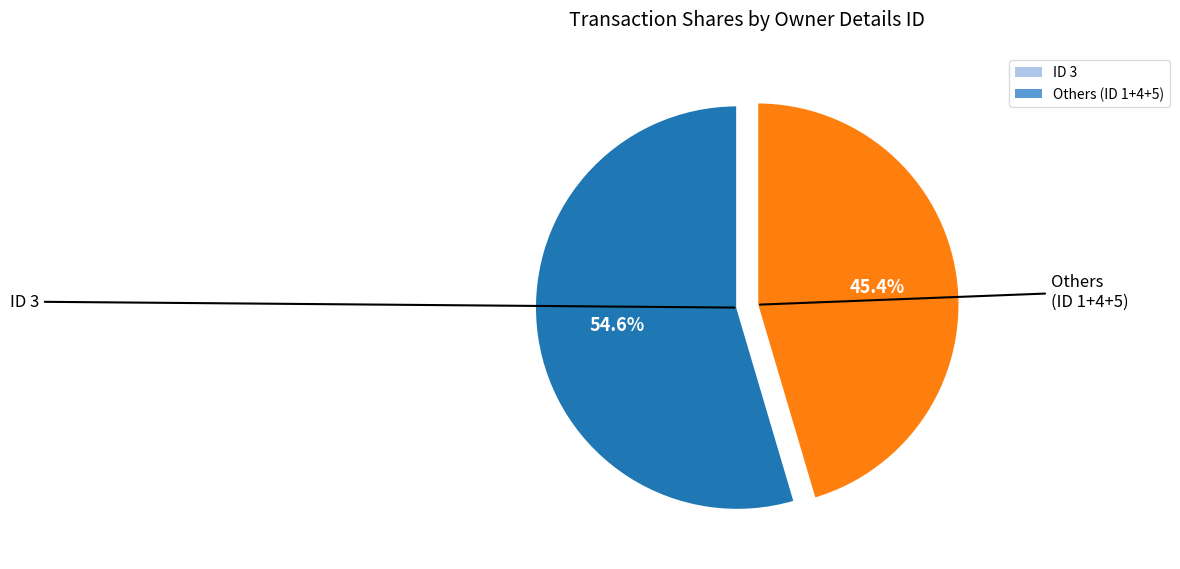

Does any single category account for the majority?

Yes